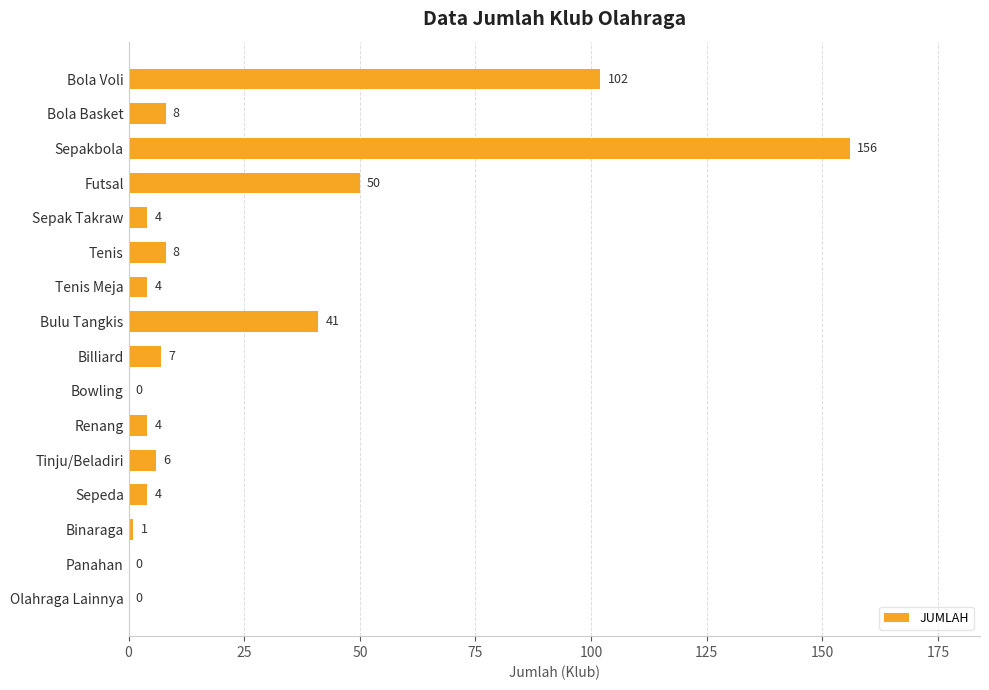

What is the ratio of the value at Tenis to the value at Binaraga?

8.0